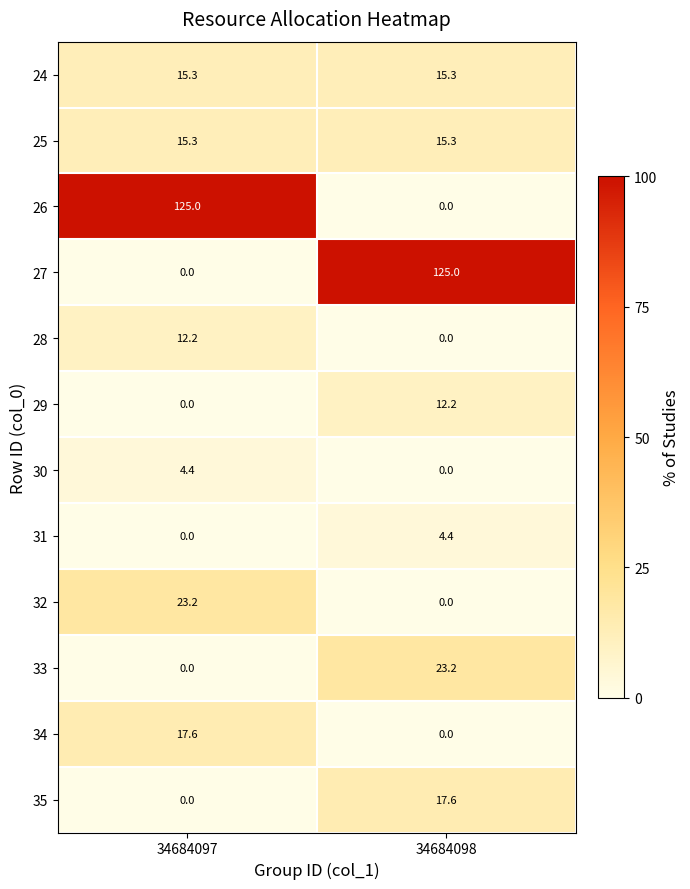

Read the 27 value at 34684098.

125.0